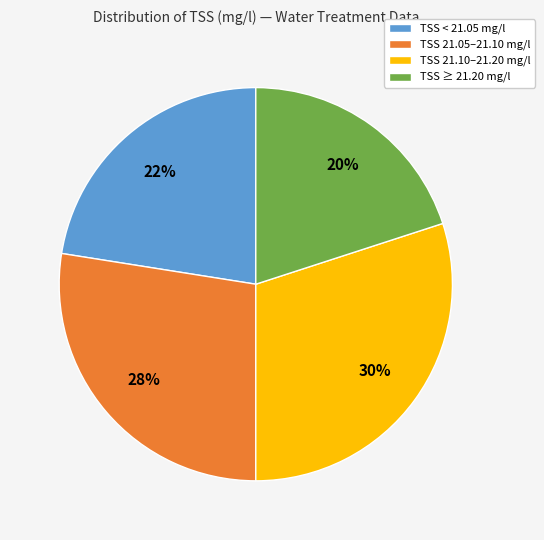

To the nearest percent, what percentage of the pie is TSS 21.10–21.20 mg/l?

30%